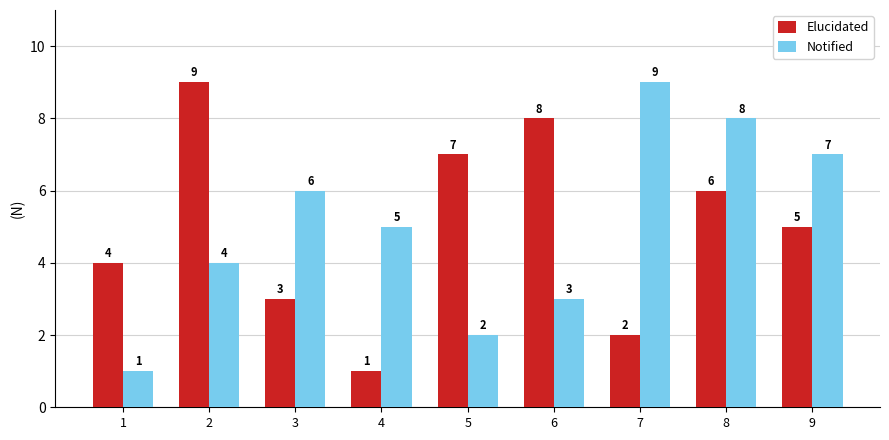

How many categories are shown in the chart?

9